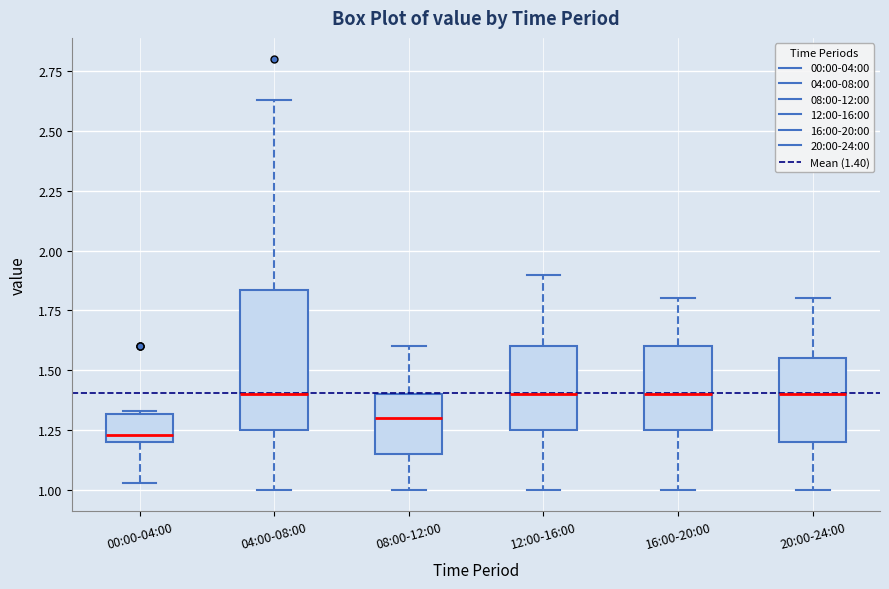

Reading left to right, transcribe this box plot: for each box, give where its median line is, the range the box spans, and where its two whiskers end, as read against the y-axis. The values are not printed on the chart, so give them approximately, as read against the axis.

00:00-04:00: median 1.25, box 1.20 to 1.30, whiskers 1.05 to 1.35
04:00-08:00: median 1.40, box 1.25 to 1.85, whiskers 1.00 to 2.65
08:00-12:00: median 1.30, box 1.15 to 1.40, whiskers 1.00 to 1.60
12:00-16:00: median 1.40, box 1.25 to 1.60, whiskers 1.00 to 1.90
16:00-20:00: median 1.40, box 1.25 to 1.60, whiskers 1.00 to 1.80
20:00-24:00: median 1.40, box 1.20 to 1.55, whiskers 1.00 to 1.80